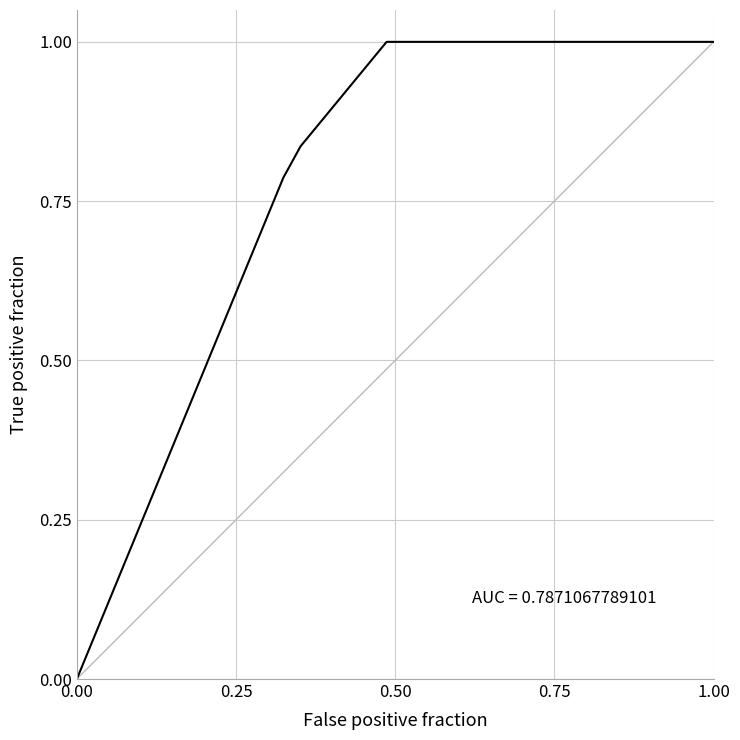

Is this an area chart (filled region under the line)?

No